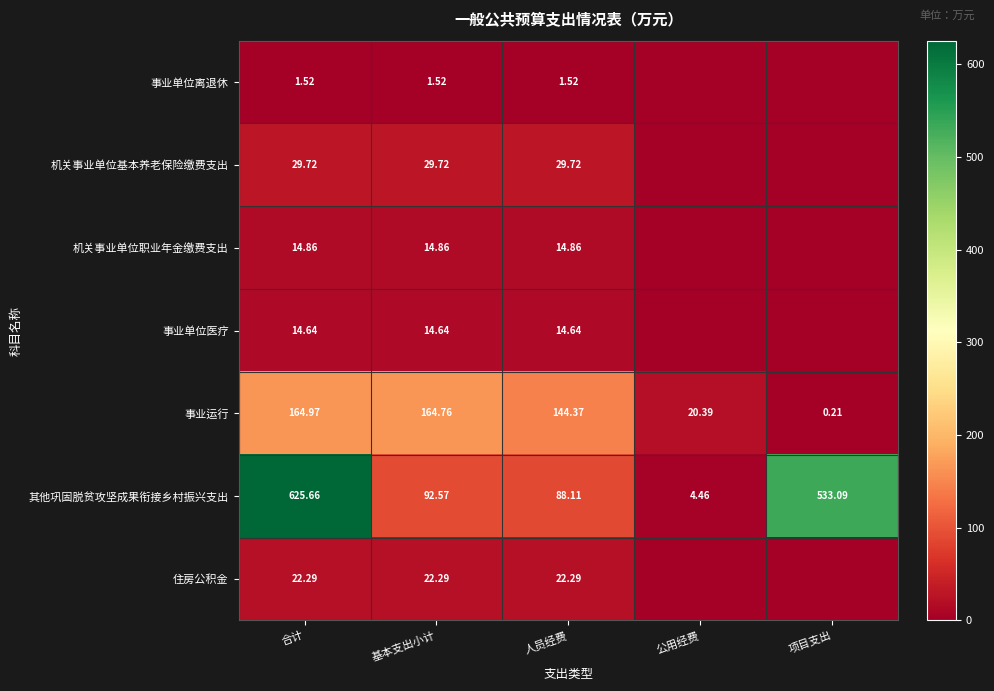

At 合计, list the series in order from largest to smallest.

其他巩固脱贫攻坚成果衔接乡村振兴支出, 事业运行, 机关事业单位基本养老保险缴费支出, 住房公积金, 机关事业单位职业年金缴费支出, 事业单位医疗, 事业单位离退休